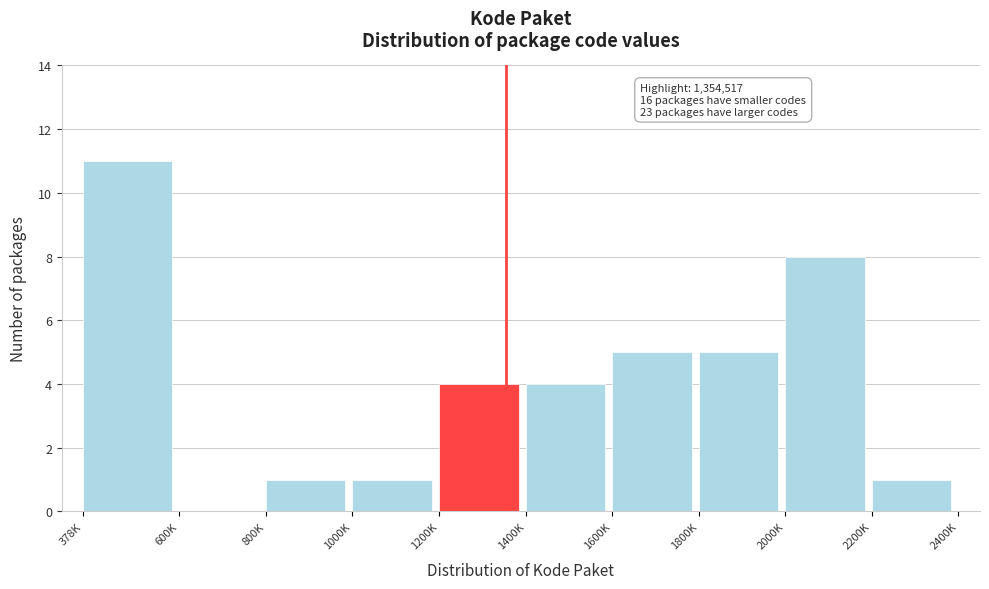

Reading left to right, what are all the values shown in this chart?

378K=11	600K=0	800K=1	1000K=1	1200K=4	1400K=4	1600K=5	1800K=5	2000K=8	2200K=1